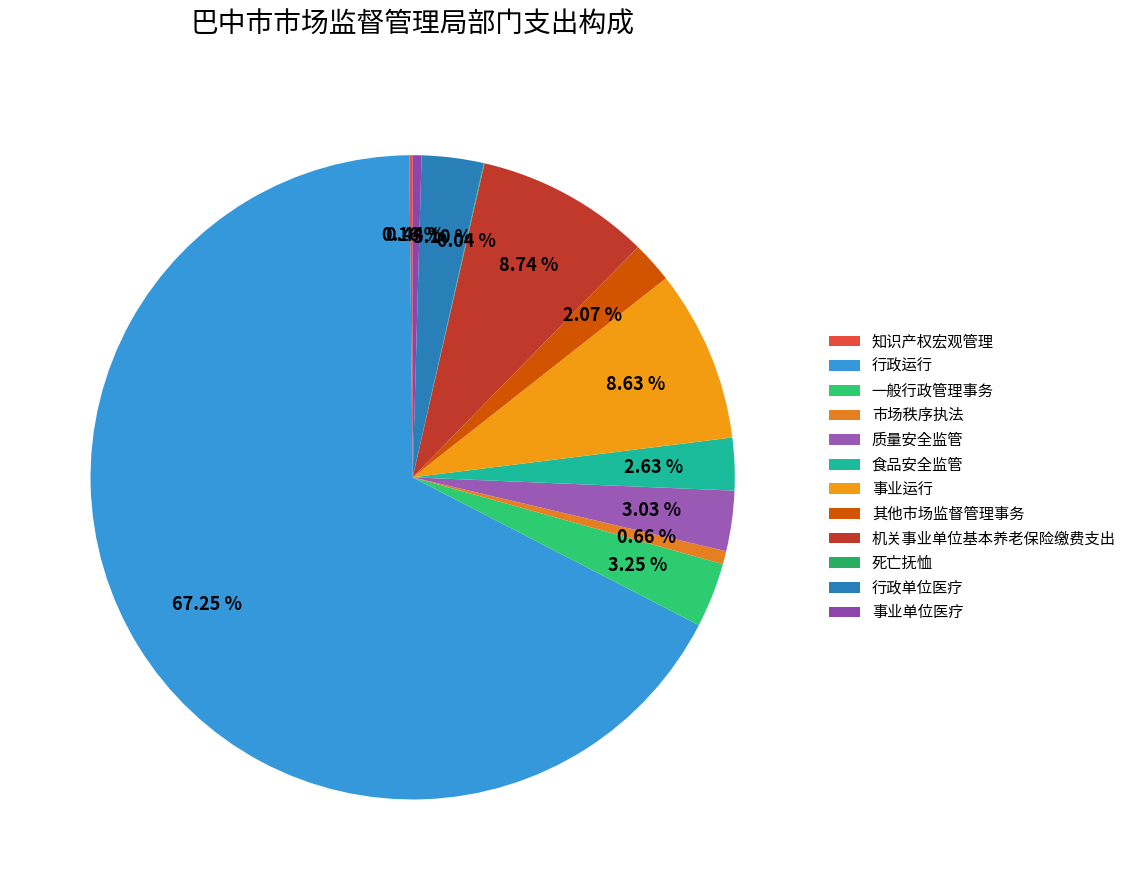

How many segments does this pie chart have?

12